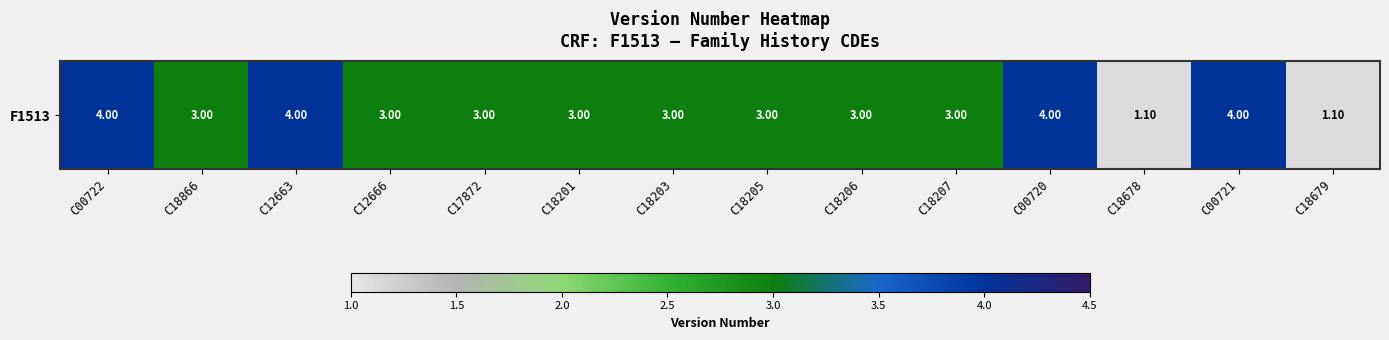

Approximately how many times larger is the value at C18866 compared to C00722?

0.8